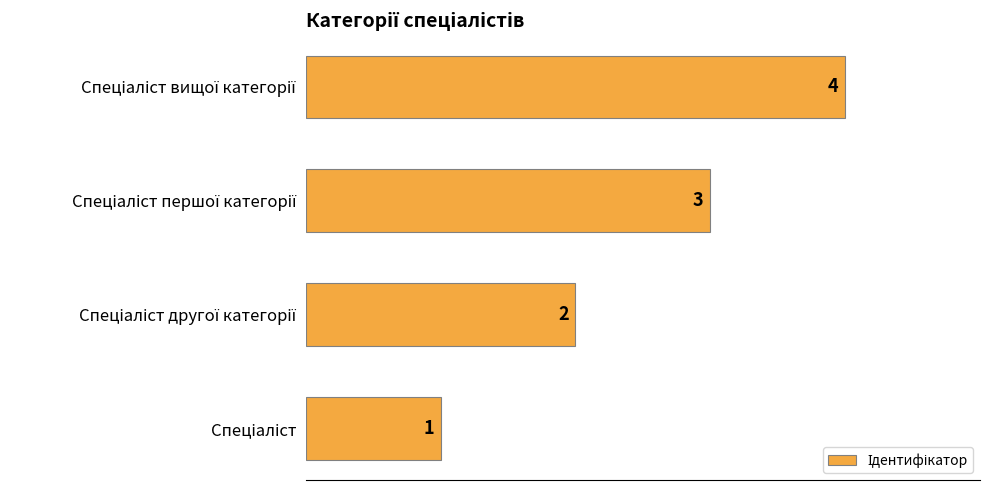

What is the difference between the maximum and minimum values?

3